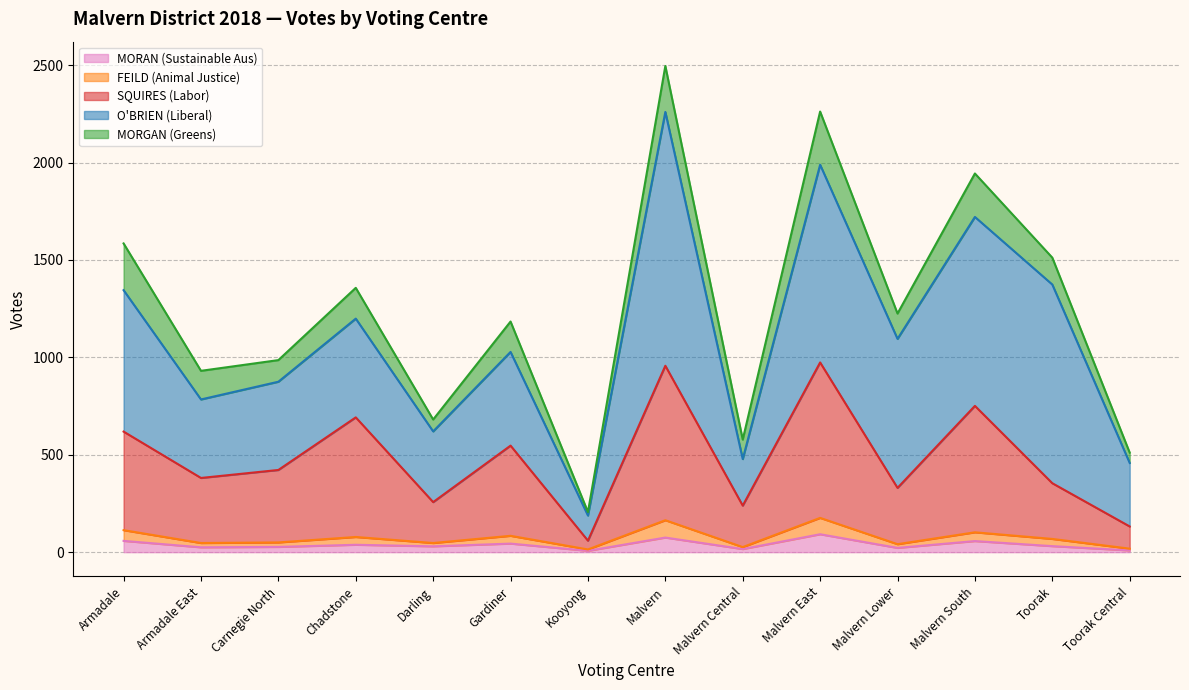

What is the total value across all series at Darling?

681